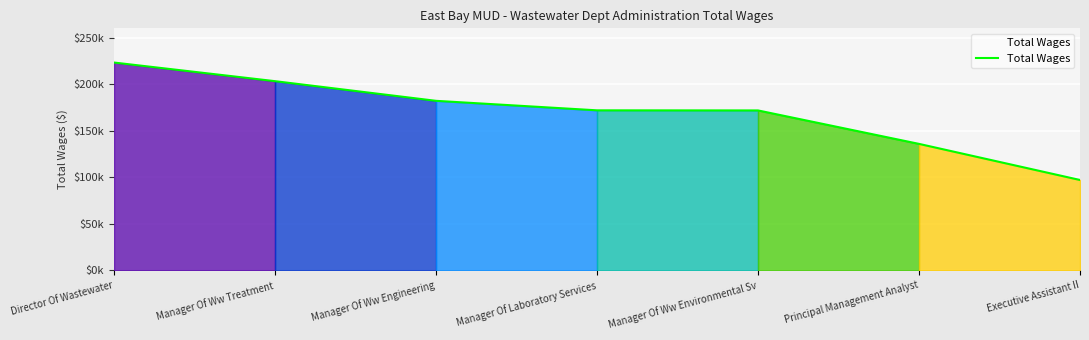

True or false: the data shows 203187 at Manager Of Ww Treatment.

True